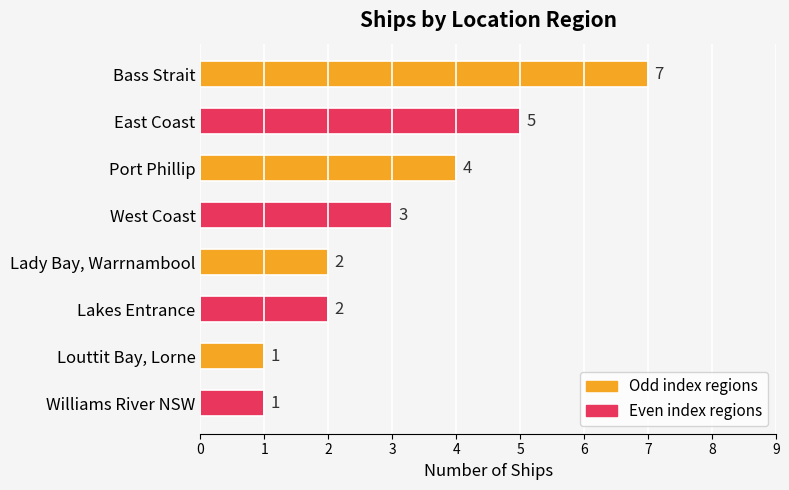

Reading top to bottom, extract all data points from this chart.

Bass Strait=7	East Coast=5	Port Phillip=4	West Coast=3	Lady Bay, Warrnambool=2	Lakes Entrance=2	Louttit Bay, Lorne=1	Williams River NSW=1